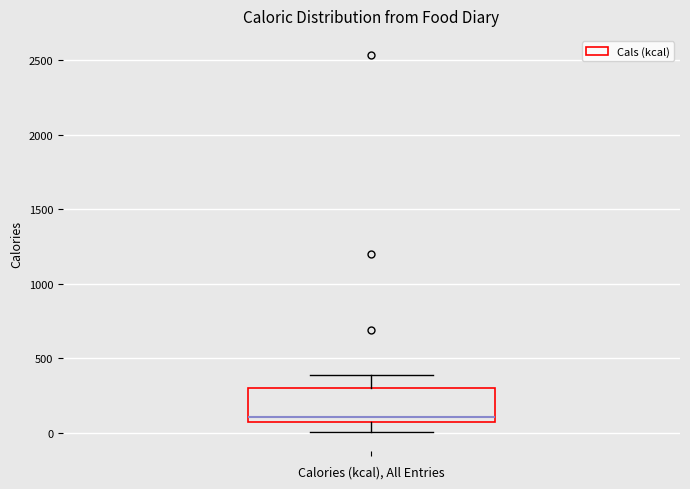

Where does the lower whisker of the box end on the y-axis? The values are not printed on the chart, so give them approximately, as read against the axis.

0